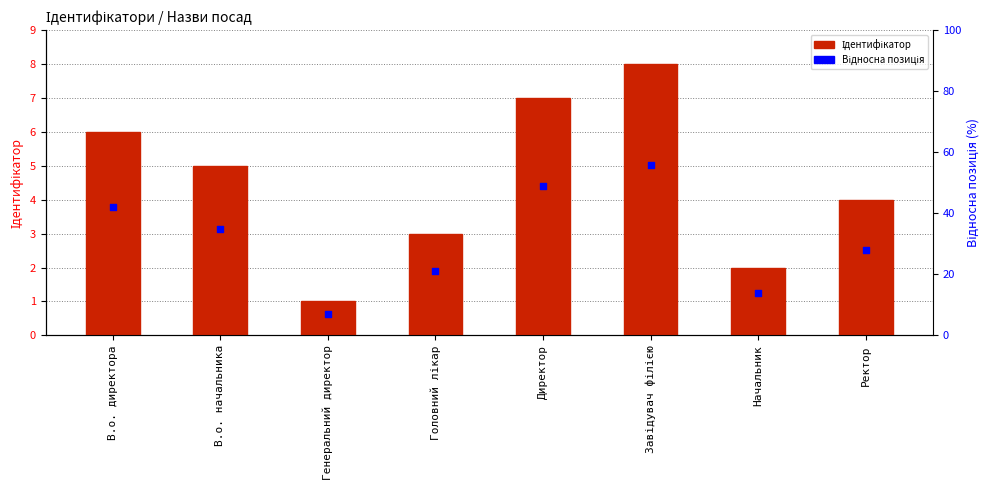

Which series contains the lowest Y value?

Ідентифікатор